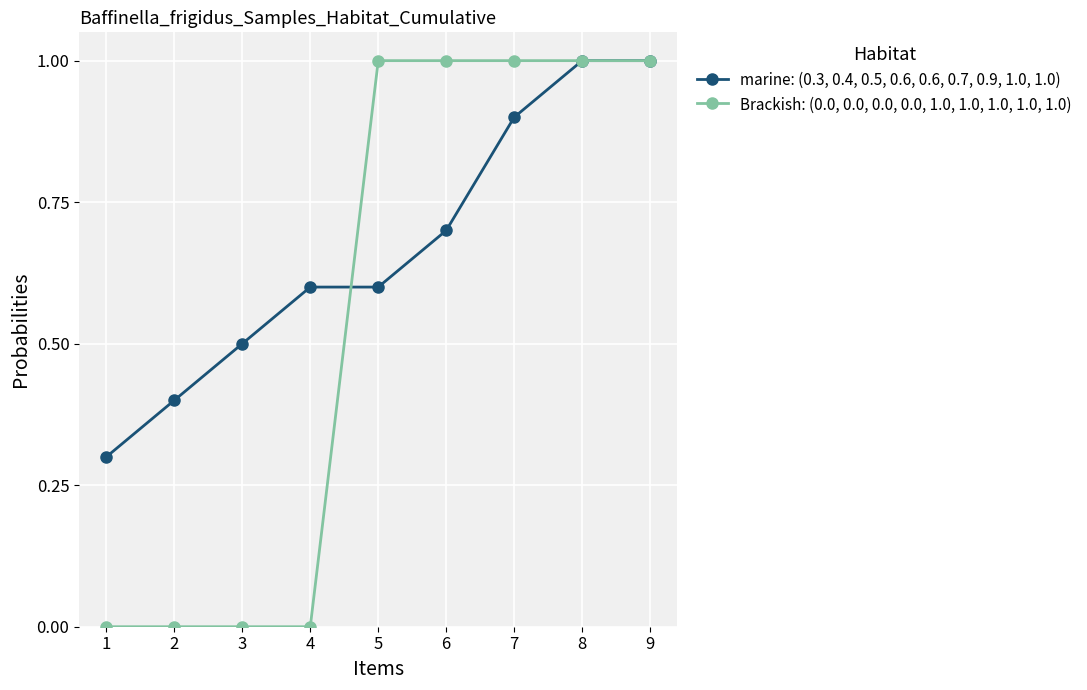

Which series has the largest range (max minus min)?

Brackish: (0.0, 0.0, 0.0, 0.0, 1.0, 1.0, 1.0, 1.0, 1.0)